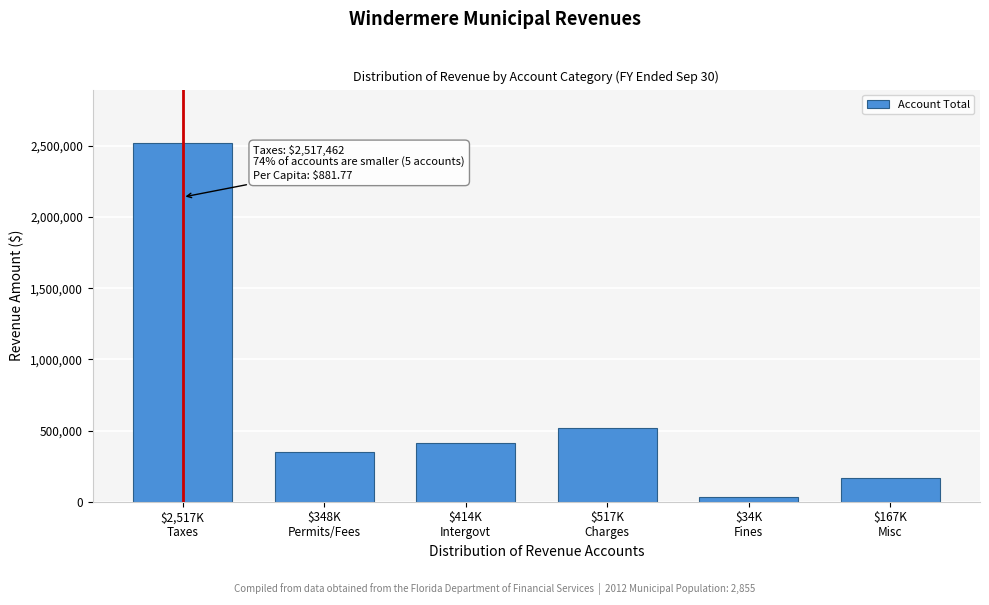

Reading left to right, transcribe all the data shown in this chart.

2517462	348066	413547	517059	34062	167330